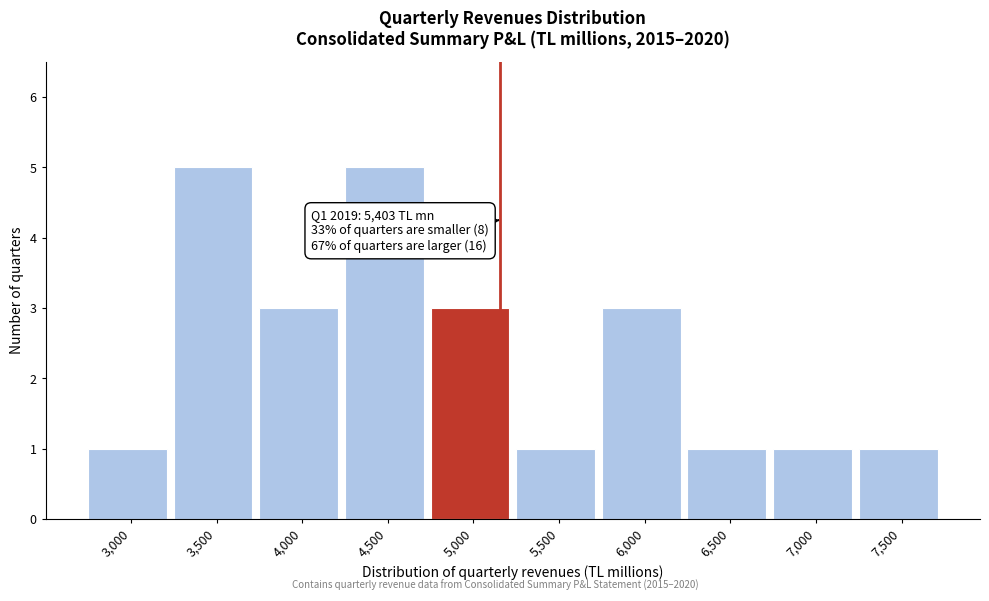

Reading left to right, what are all the values shown in this chart?

1	5	3	5	3	1	3	1	1	1